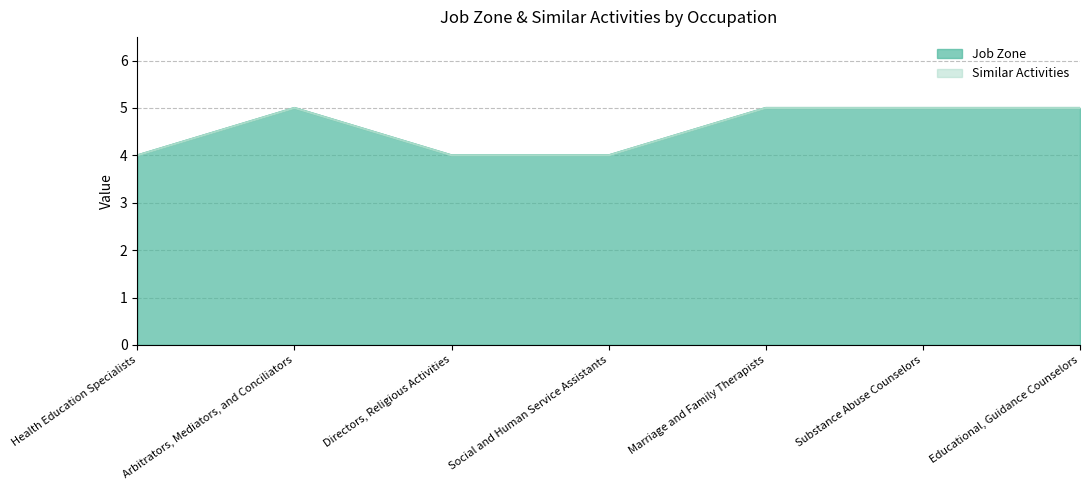

Is it true that the value at Arbitrators, Mediators, and Conciliators is 5?

True